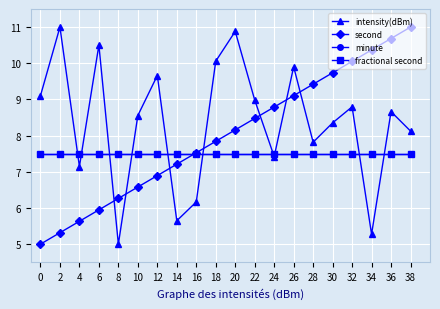

True or false: second has a value of 4.4 at 28.

False